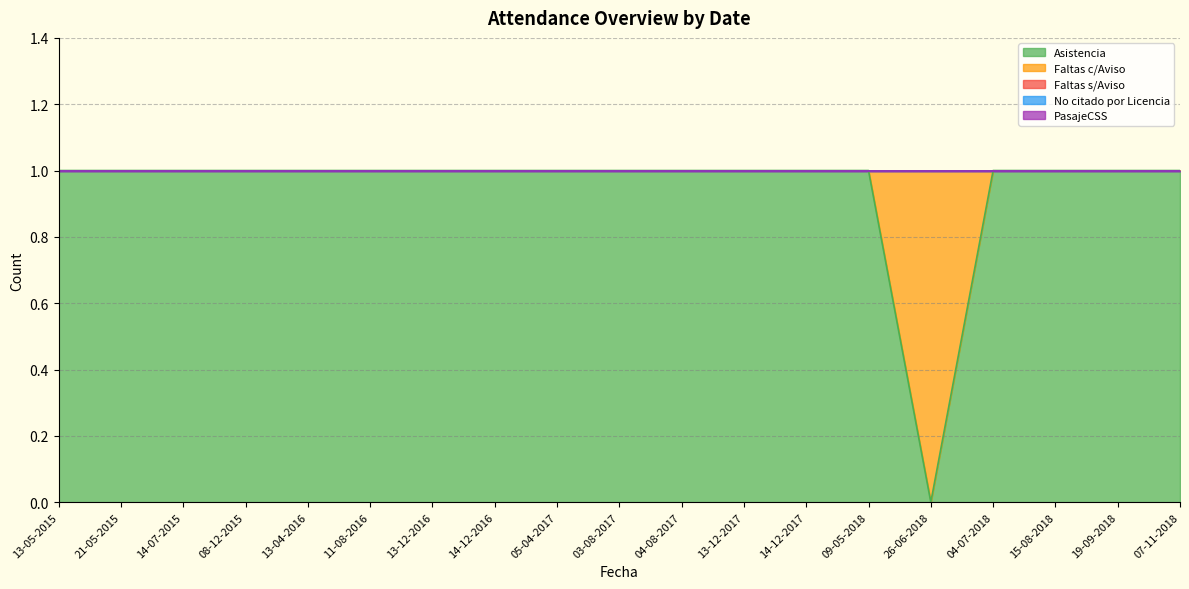

Reading right to left, list all the values displayed in this chart.

Asistencia: 1	1	1	1	0	1	1	1	1	1	1	1	1	1	1	1	1	1	1
Faltas c/Aviso: 0	0	0	0	1	0	0	0	0	0	0	0	0	0	0	0	0	0	0
Faltas s/Aviso: 0	0	0	0	0	0	0	0	0	0	0	0	0	0	0	0	0	0	0
No citado por Licencia: 0	0	0	0	0	0	0	0	0	0	0	0	0	0	0	0	0	0	0
PasajeCSS: 0	0	0	0	0	0	0	0	0	0	0	0	0	0	0	0	0	0	0